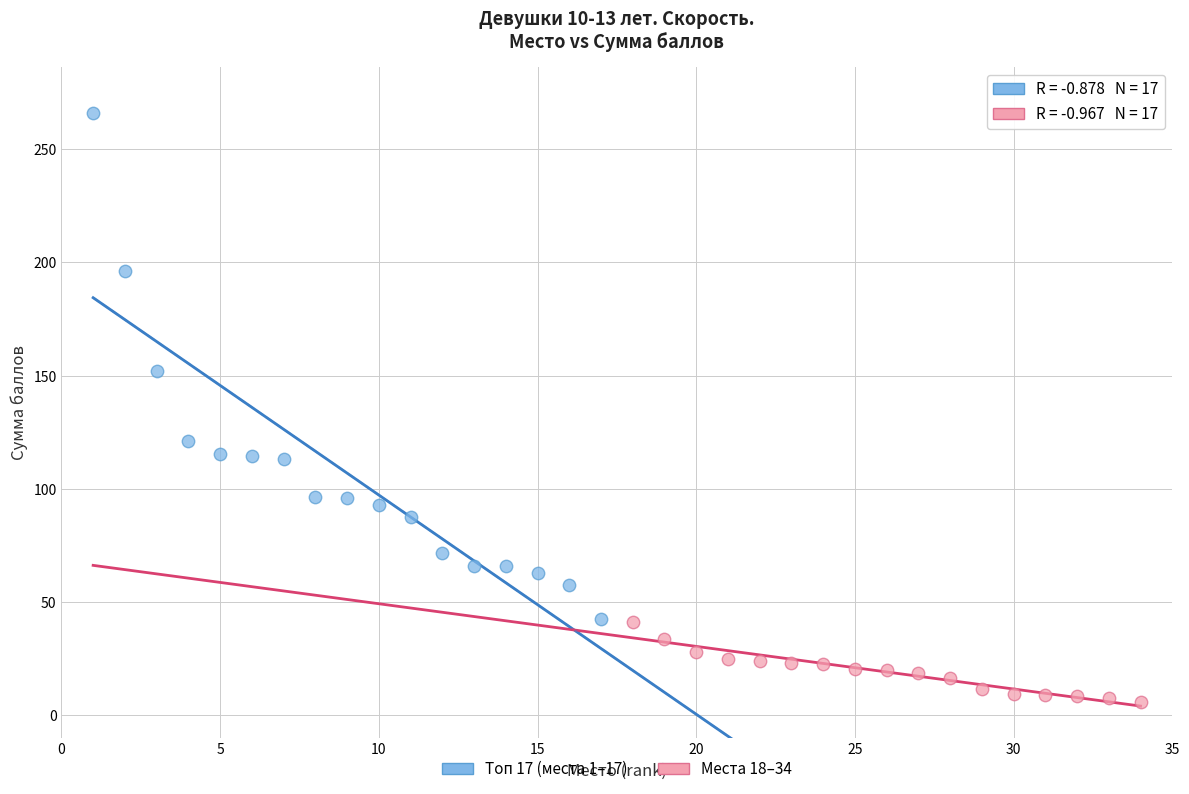

Which series reaches the maximum Y coordinate?

Топ 17 (места 1–17)